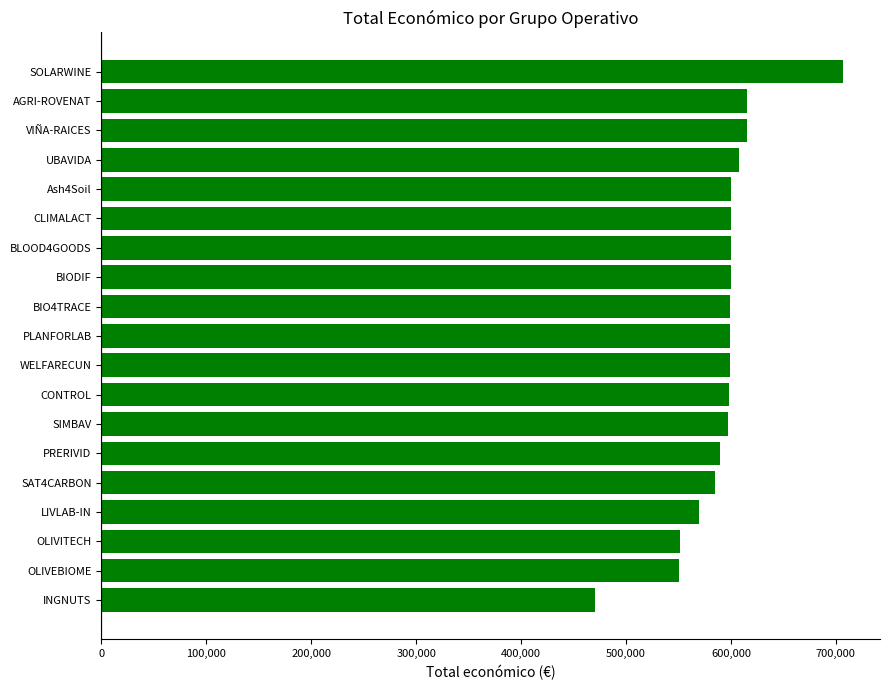

The value at OLIVEBIOME is 123359. True or false?

False